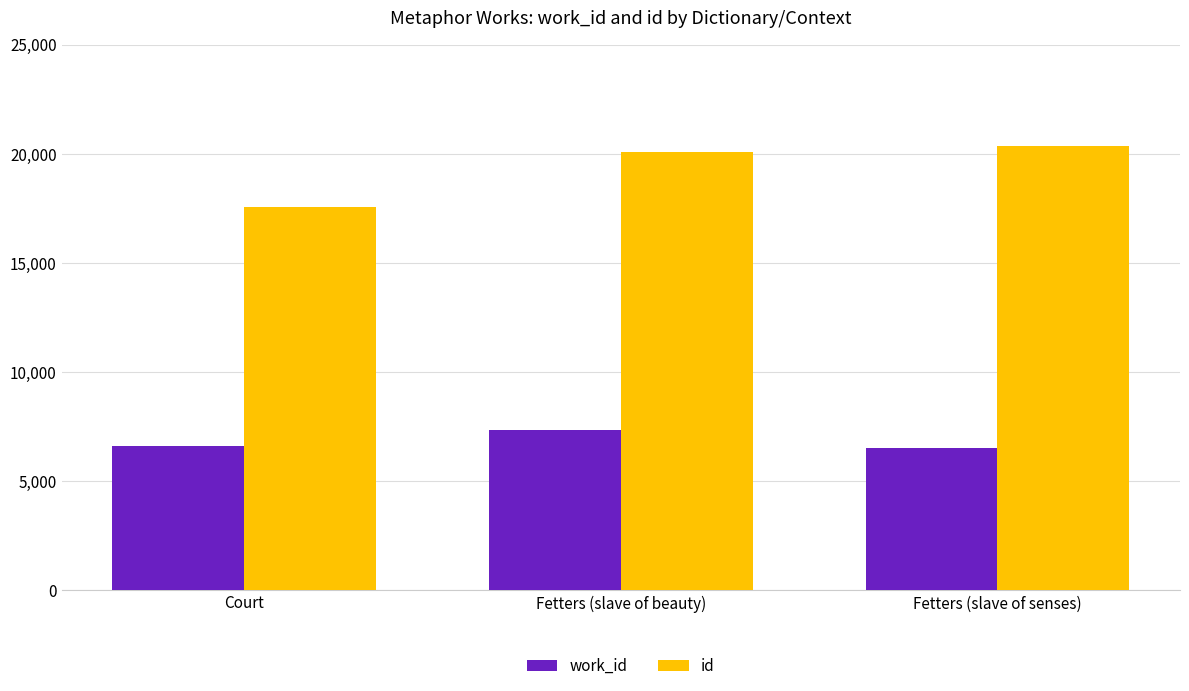

The work_id series shows 7365 at Fetters (slave of beauty). True or false?

True